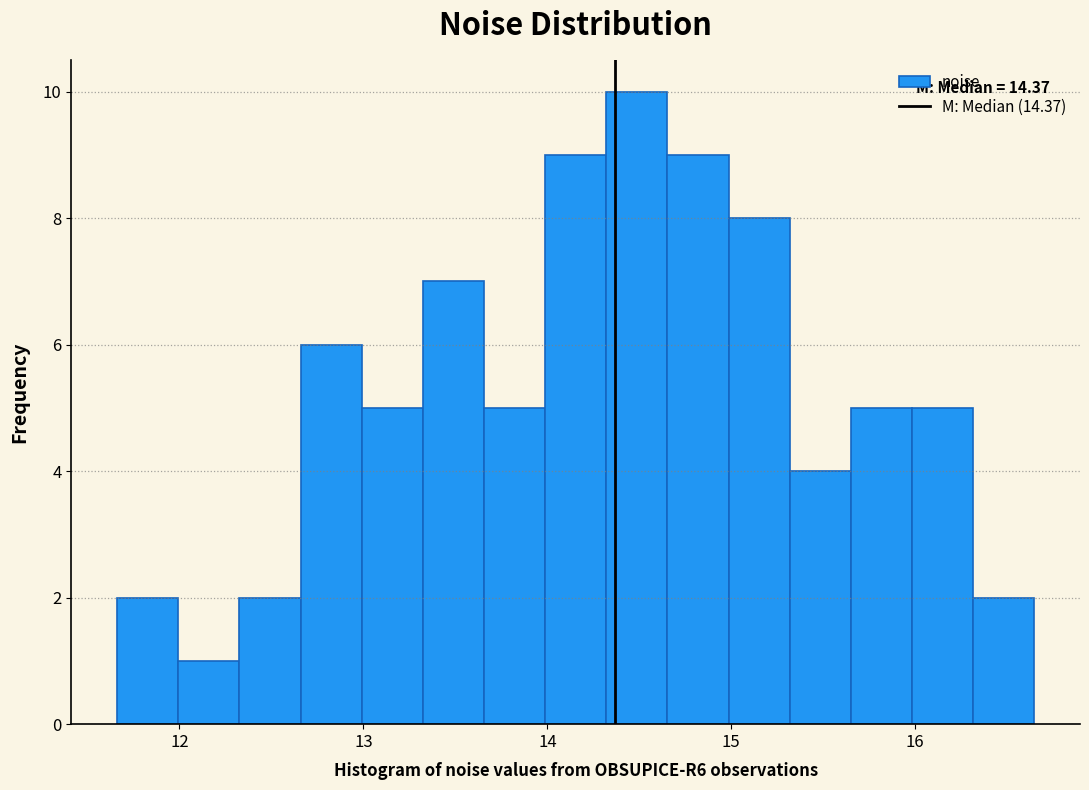

Around what value on the x-axis is the tallest bar? Give the approximate position of its centre, as read against the axis.

14.5